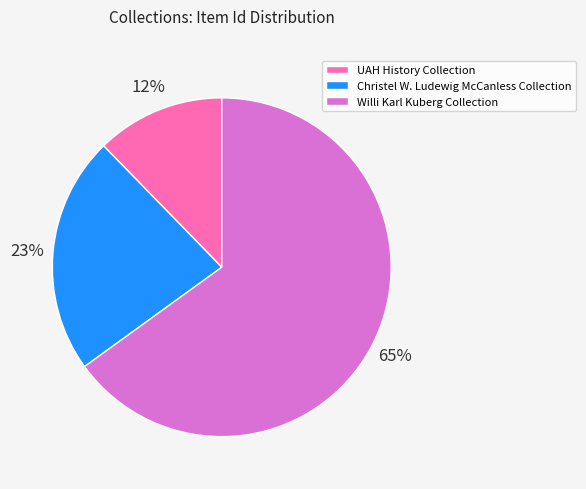

To the nearest percent, what percentage of the pie is UAH History Collection?

12%